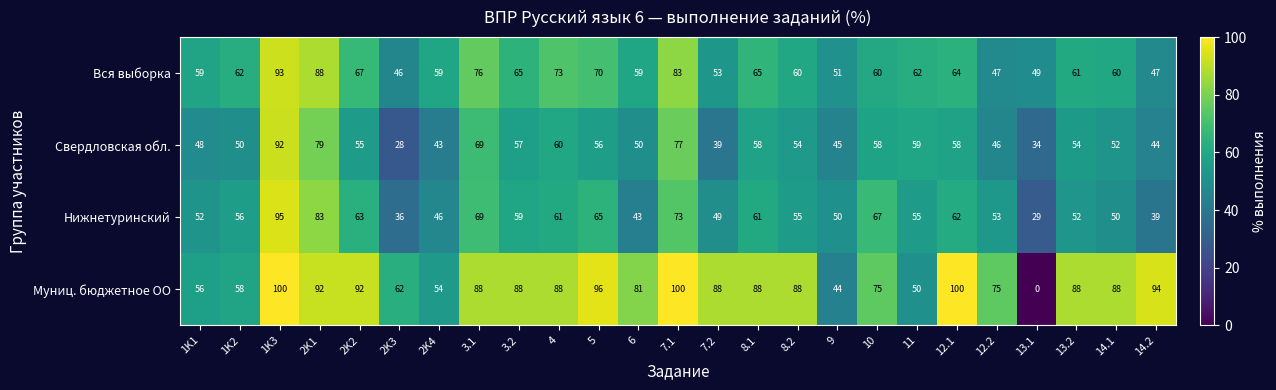

Rank the series at 13.2 from highest to lowest value.

Муниц. бюджетное ОО, Вся выборка, Свердловская обл., Нижнетуринский